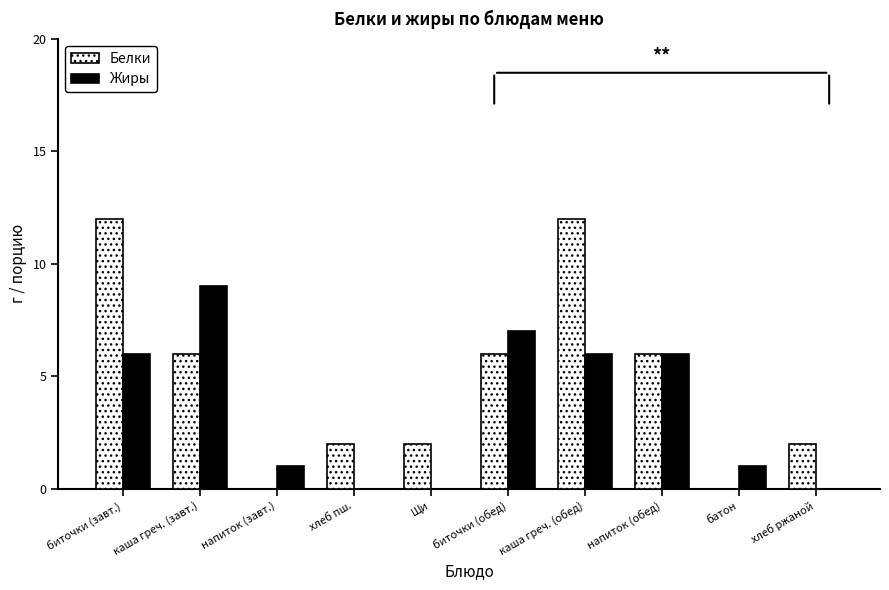

True or false: Белки has a value of 2 at напиток (обед).

False